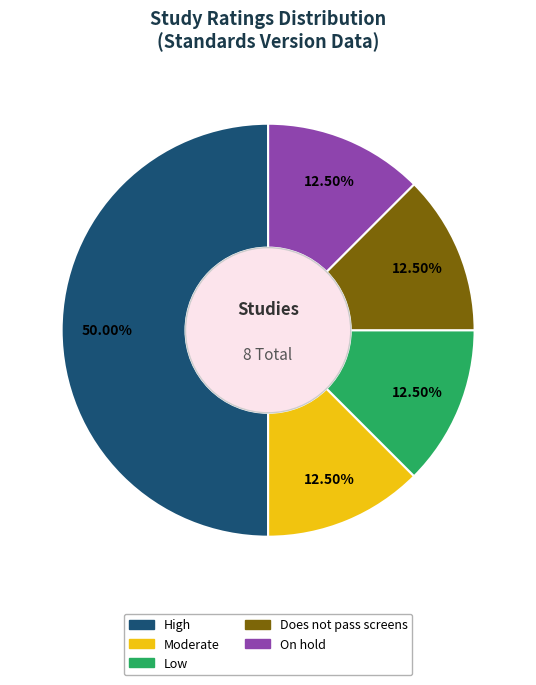

Which category has the biggest portion of the pie?

High